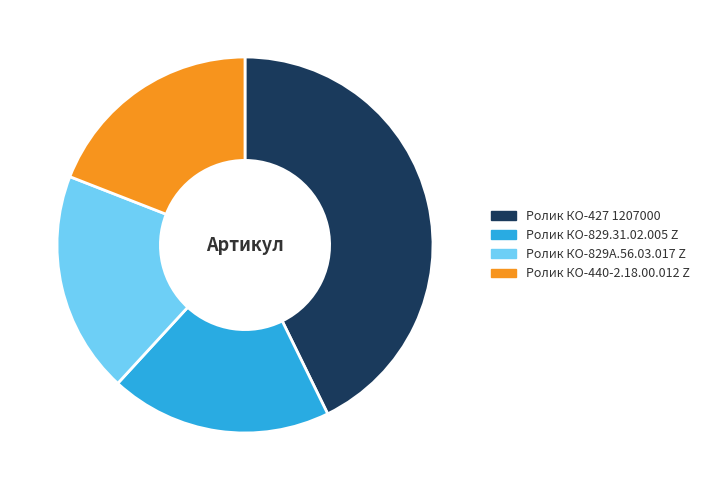

What is the largest slice in the pie chart?

Ролик КО-427 1207000